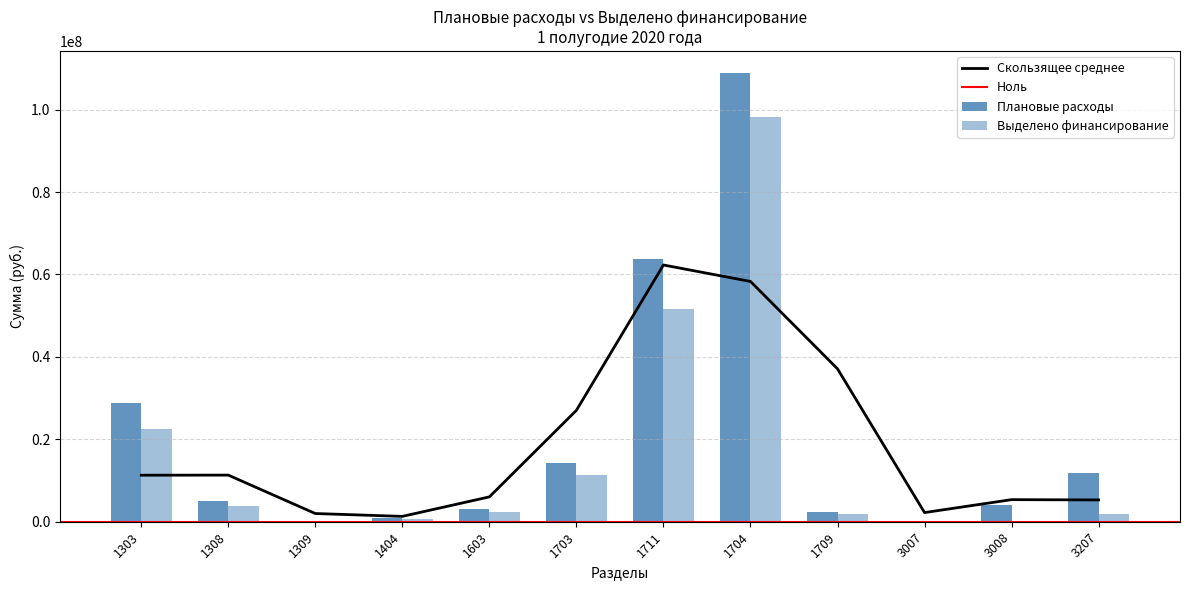

What is the total value across all series at 1308?

8883473